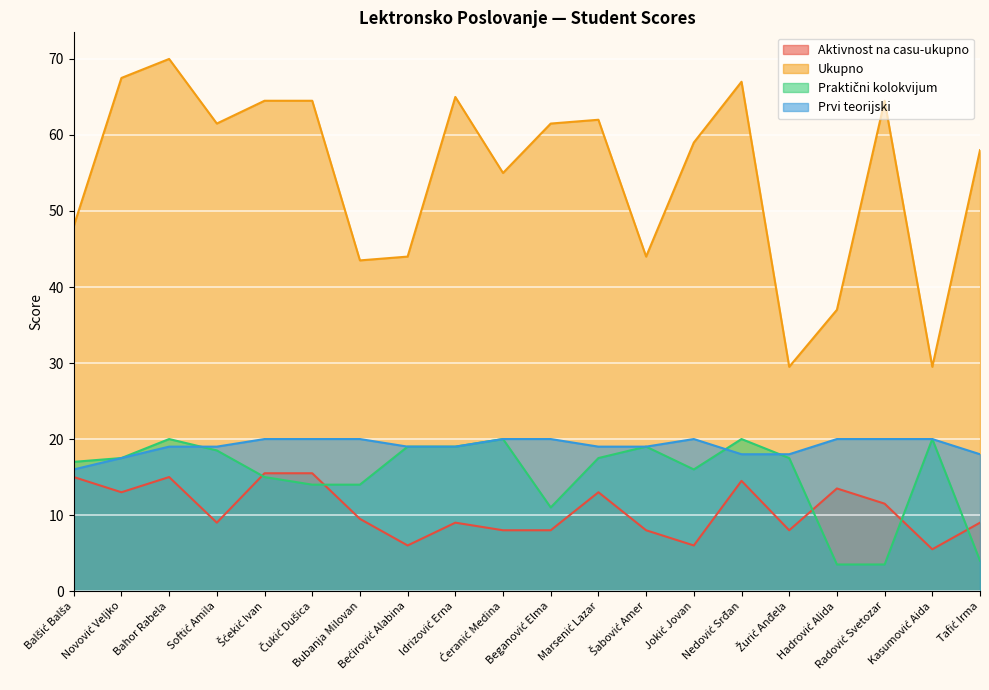

Which series has the largest total across all categories?

Ukupno